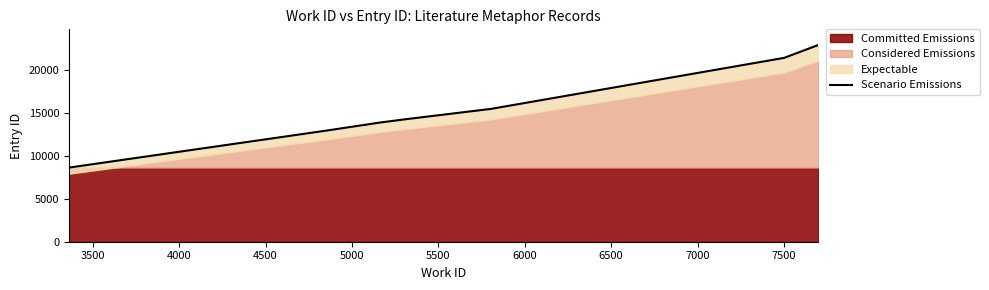

What is the value of the 9th point from the left?

21418